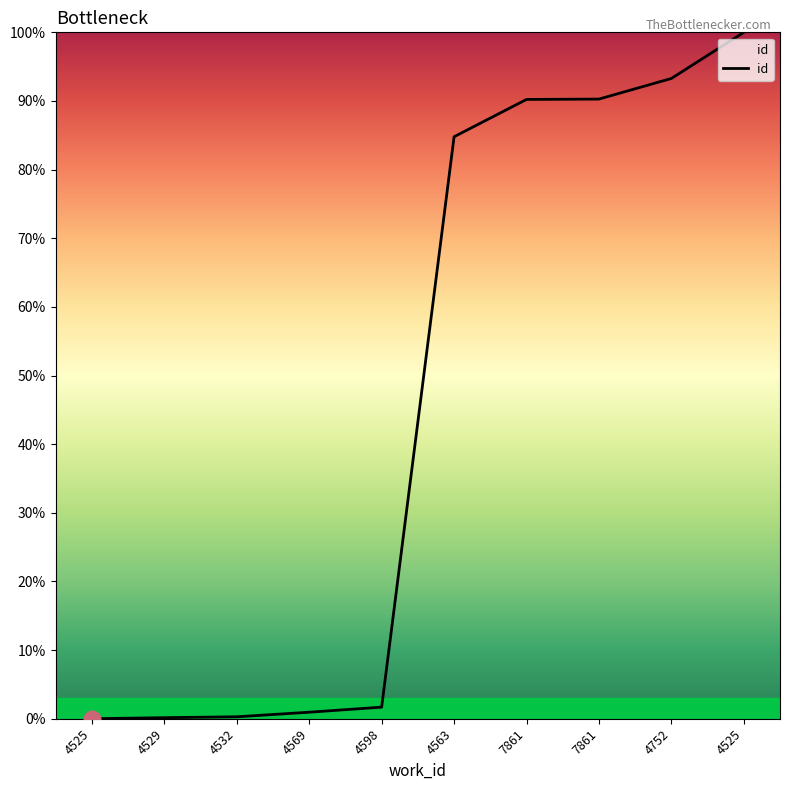

Is this an area chart (filled region under the line)?

Yes